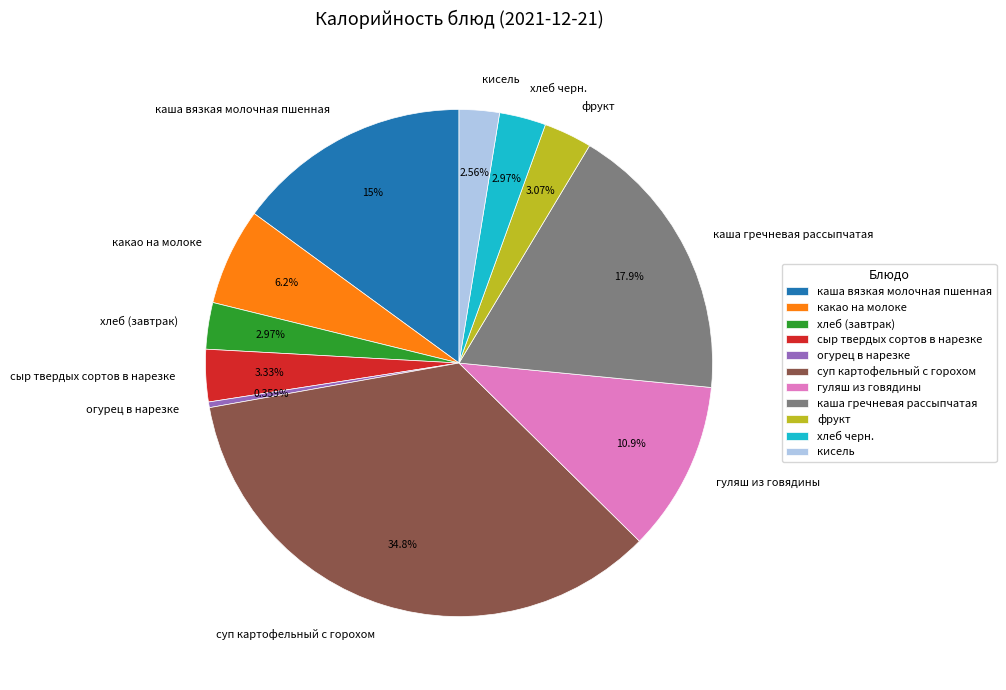

What is the largest slice in the pie chart?

суп картофельный с горохом